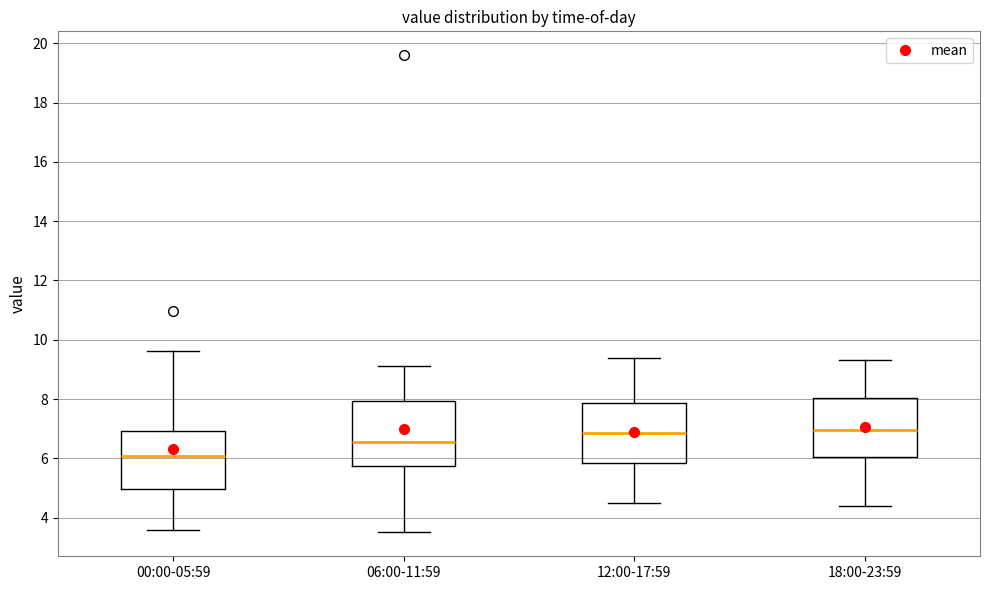

Which box has the lowest median line?

00:00-05:59